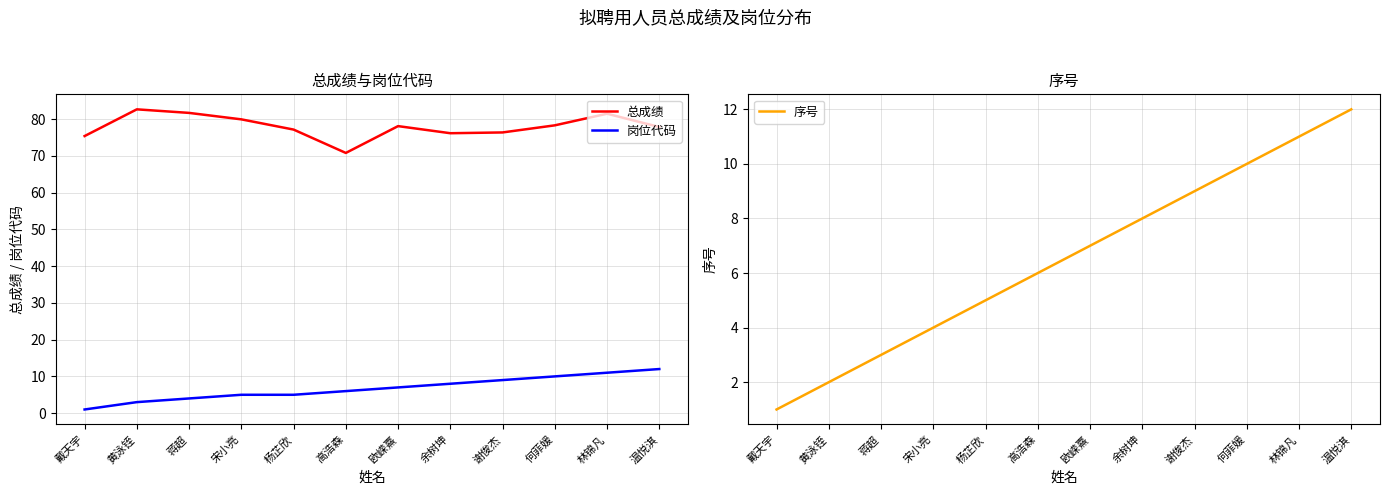

Between 余树坤 and 林锦凡, which is larger?

林锦凡